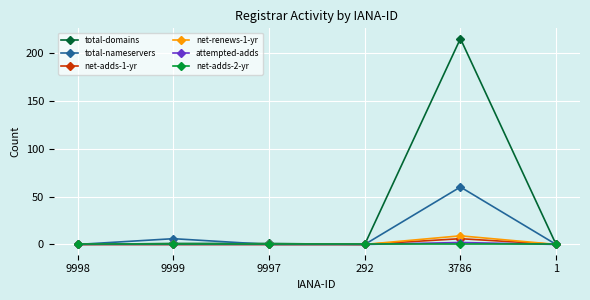

What is the label of the 2nd point from the right?

3786